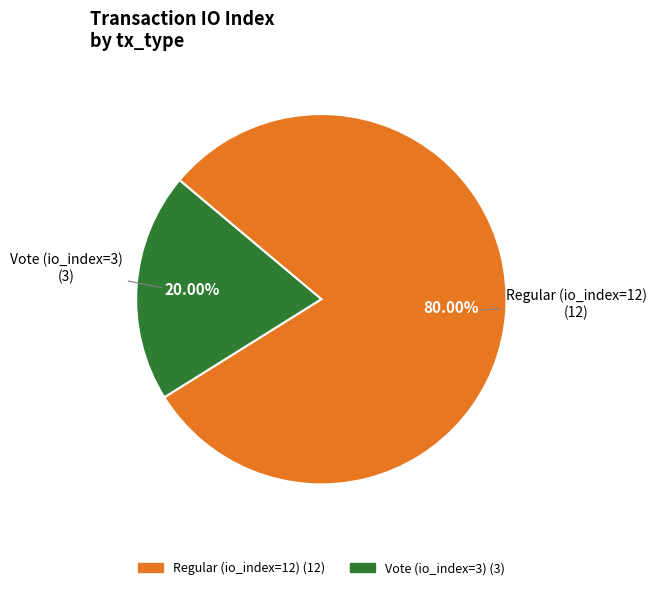

Is it true that Regular (io_index=12) is 80% of the pie?

True